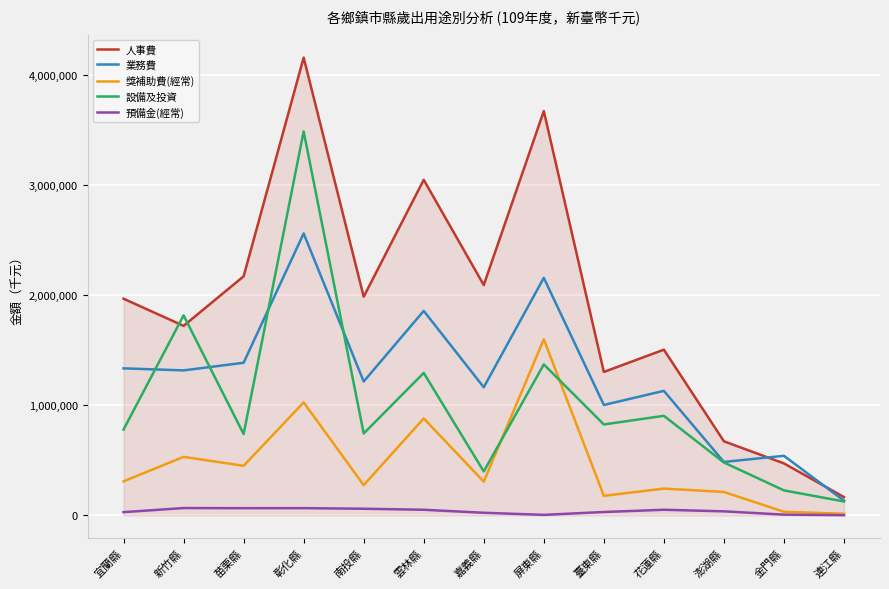

At which category is the sum across all series the highest?

彰化縣